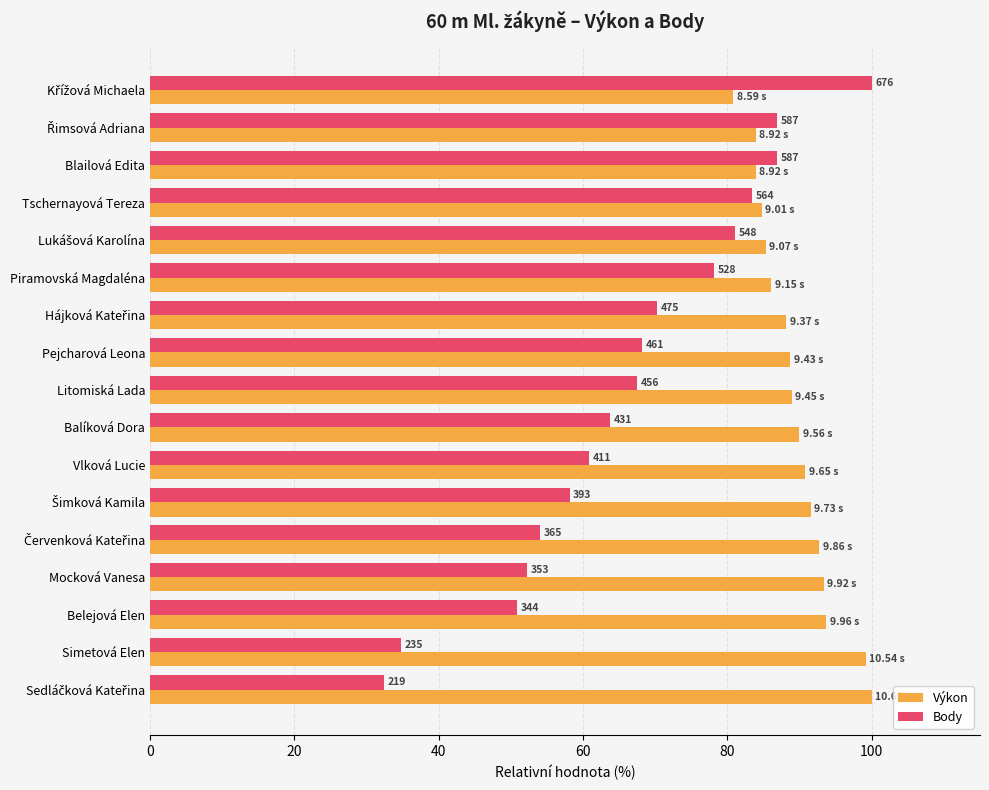

Reading left to right, extract all data points from this chart.

Výkon: 80.8	83.9	83.9	84.8	85.3	86.1	88.1	88.7	88.9	89.9	90.8	91.5	92.8	93.3	93.7	99.2	100.0
Body: 100.0	86.8	86.8	83.4	81.1	78.1	70.3	68.2	67.5	63.8	60.8	58.1	54.0	52.2	50.9	34.8	32.4